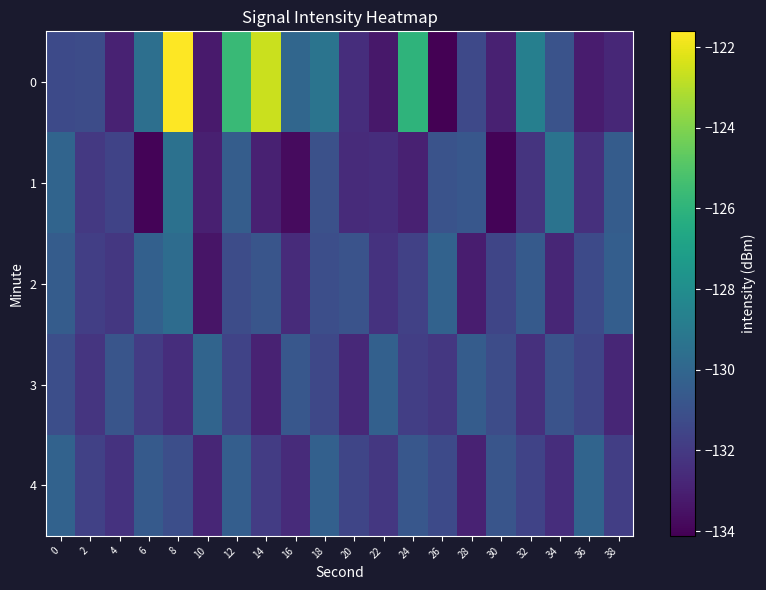

What is the total value across all series at 12?

-649.3